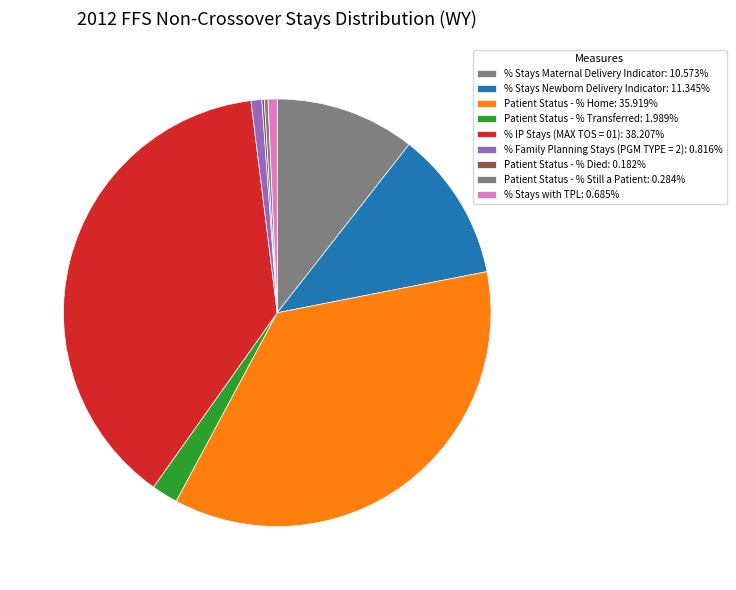

To the nearest percent, what portion does % Stays Maternal Delivery Indicator represent?

11%